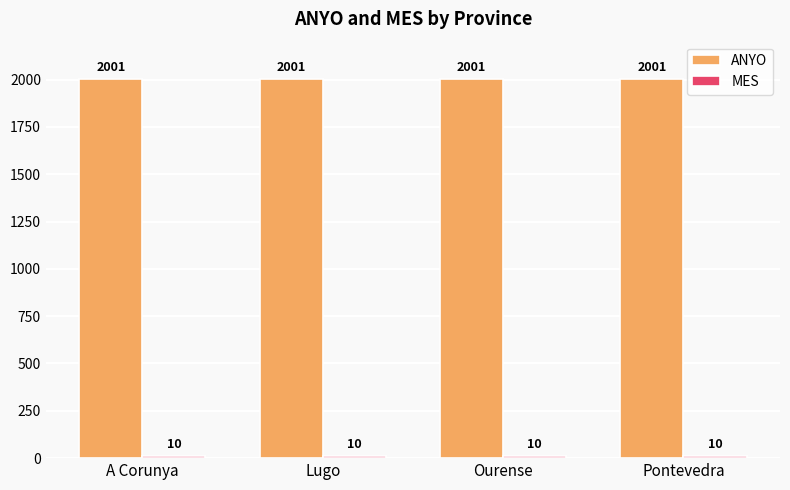

What is the lowest value of the ANYO series?

2001